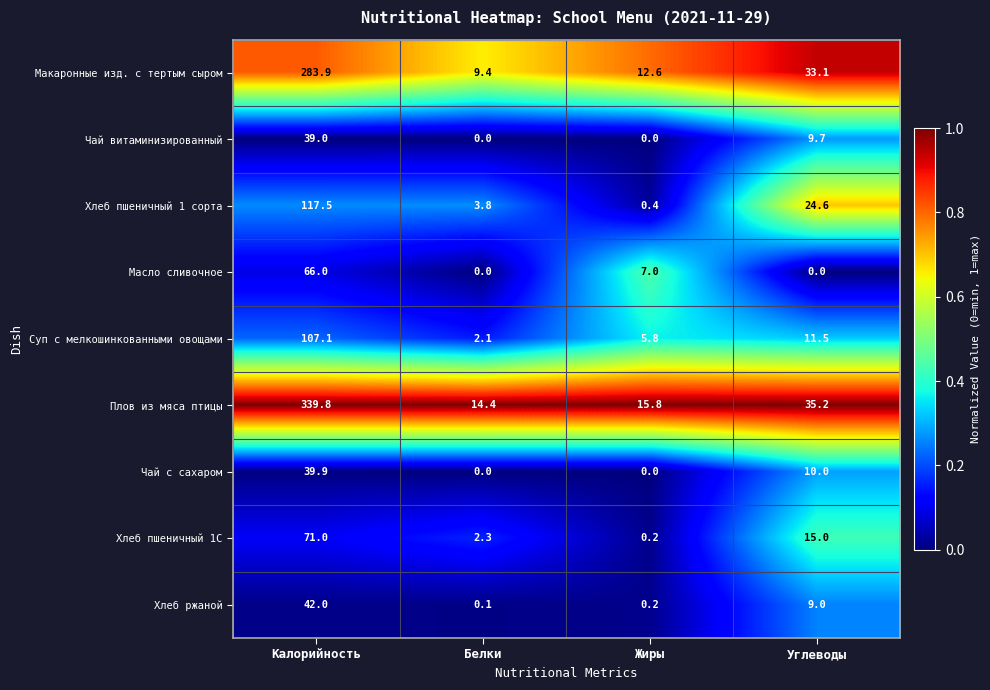

True or false: Суп с мелкошинкованными овощами has a value of 1.4 at Белки.

False